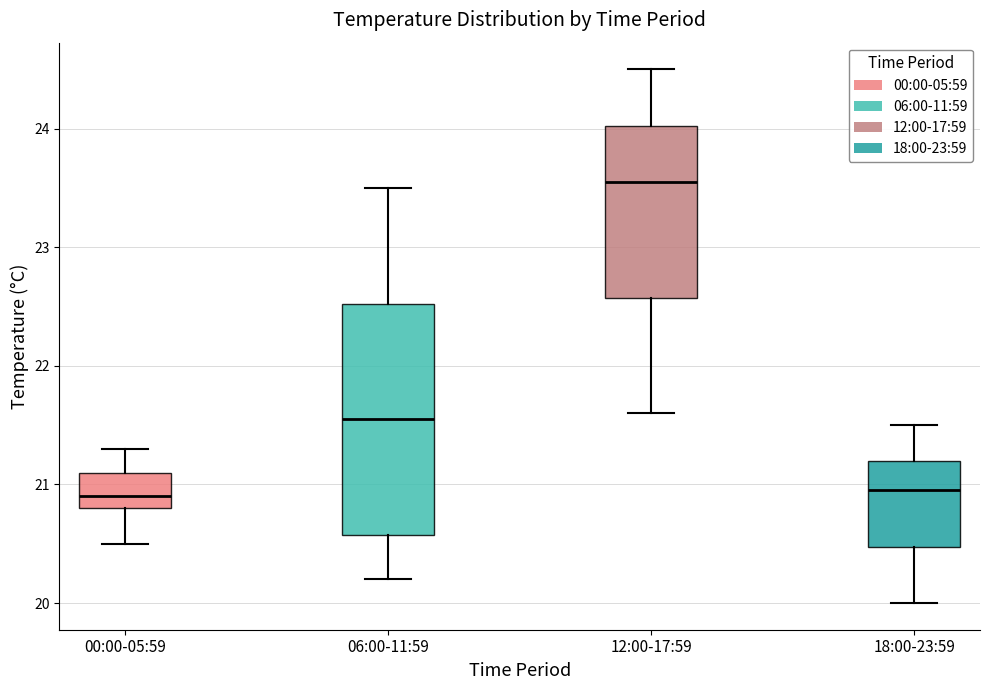

Reading left to right, read every box against the y-axis: the position of its median line, the range the box covers, and the ends of its whiskers. The values are not printed on the chart, so give them approximately, as read against the axis.

00:00-05:59: median 20.9, box 20.8 to 21.1, whiskers 20.5 to 21.3
06:00-11:59: median 21.6, box 20.6 to 22.5, whiskers 20.2 to 23.5
12:00-17:59: median 23.6, box 22.6 to 24.0, whiskers 21.6 to 24.5
18:00-23:59: median 21.0, box 20.5 to 21.2, whiskers 20.0 to 21.5